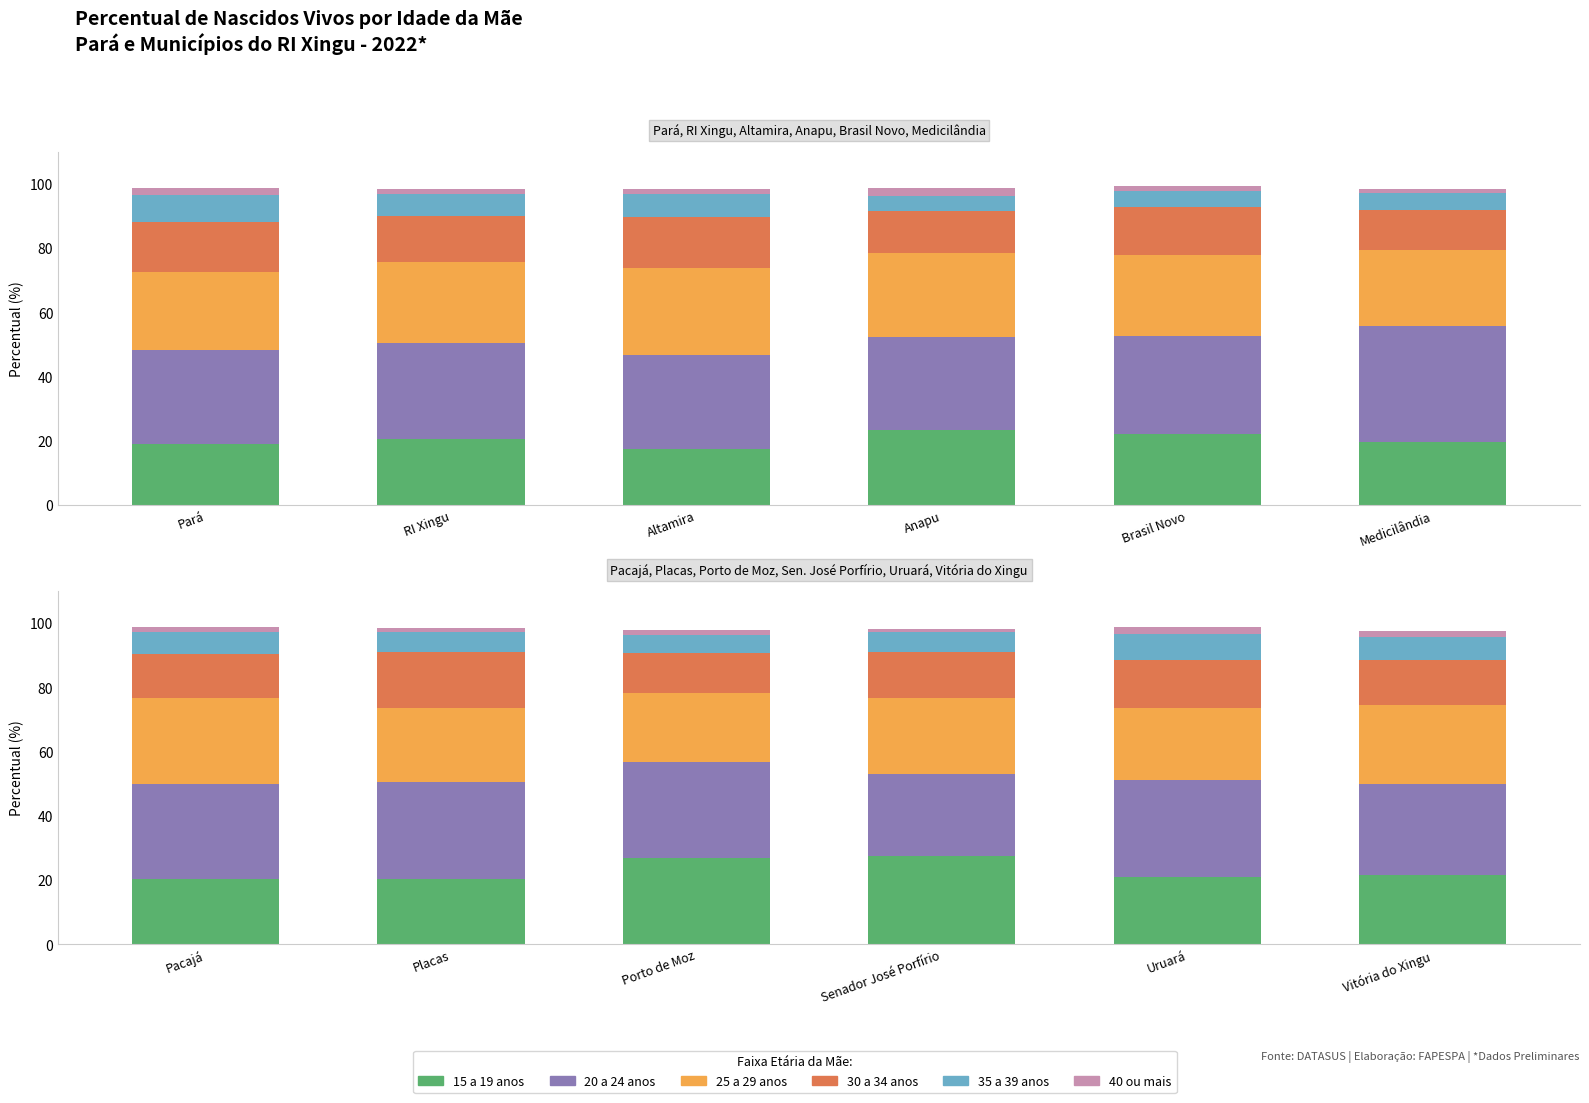

What is the label of the 6th bar from the left?

Vitória do Xingu